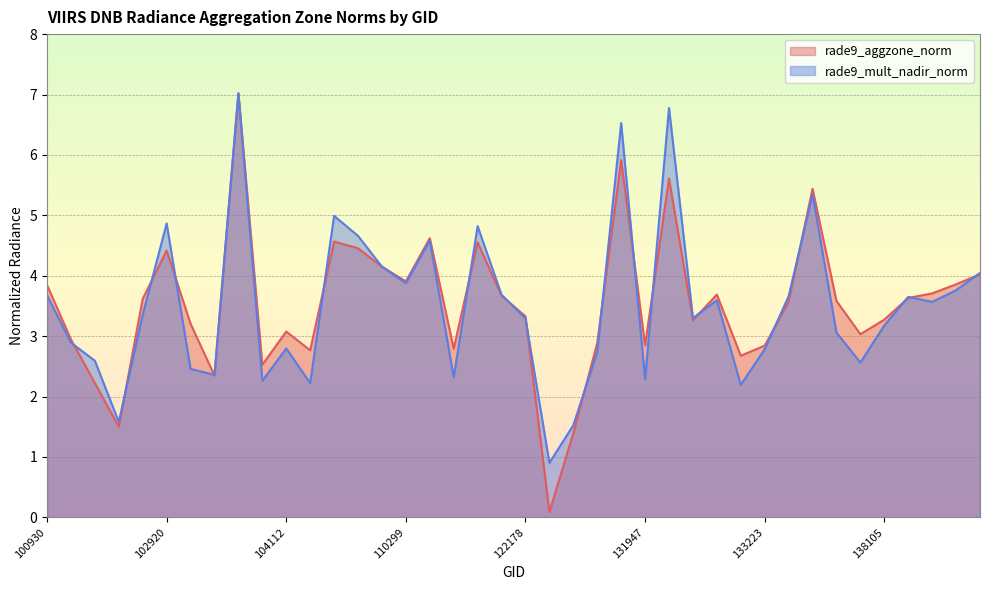

Which label corresponds to the largest value in the chart?

103279